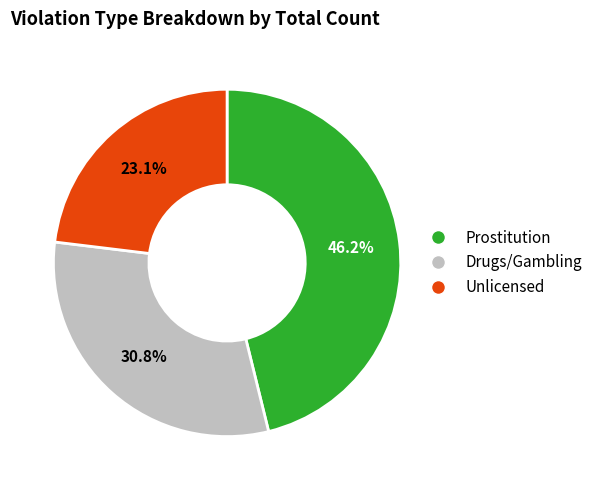

Approximately how many times larger is the value at Drugs/Gambling compared to Prostitution?

0.7